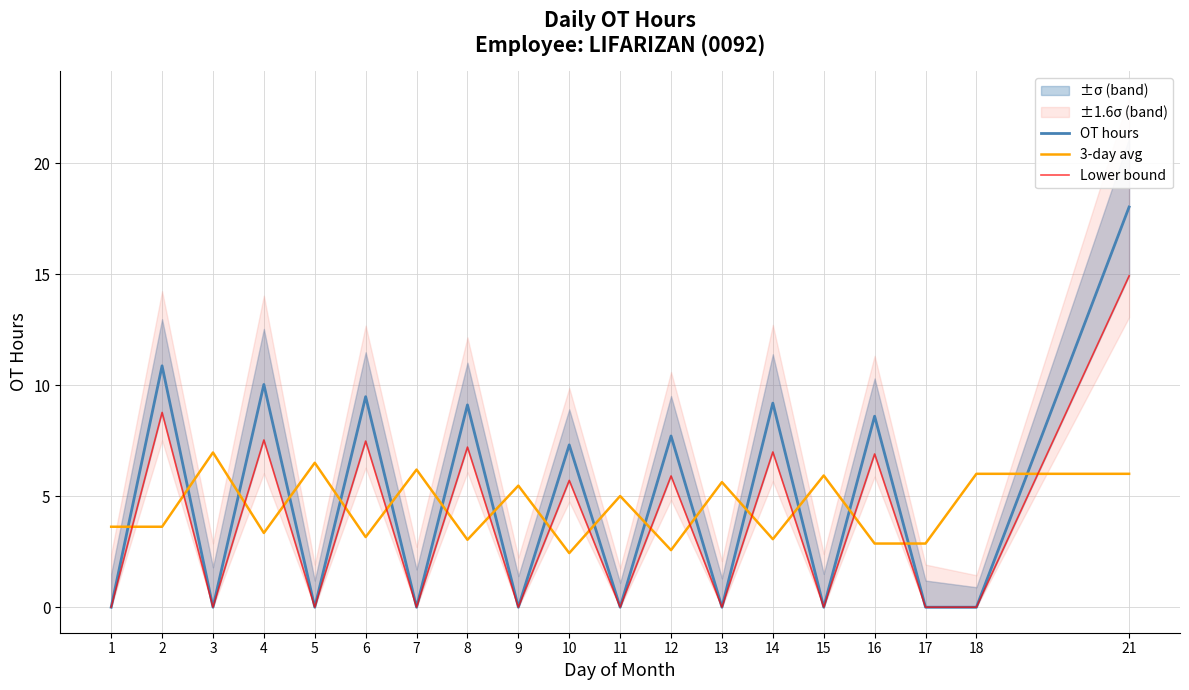

List the labels in order of 3-day avg value, smallest first.

10, 12, 16, 17, 8, 14, 6, 4, 1, 2, 11, 9, 13, 15, 18, 21, 7, 5, 3